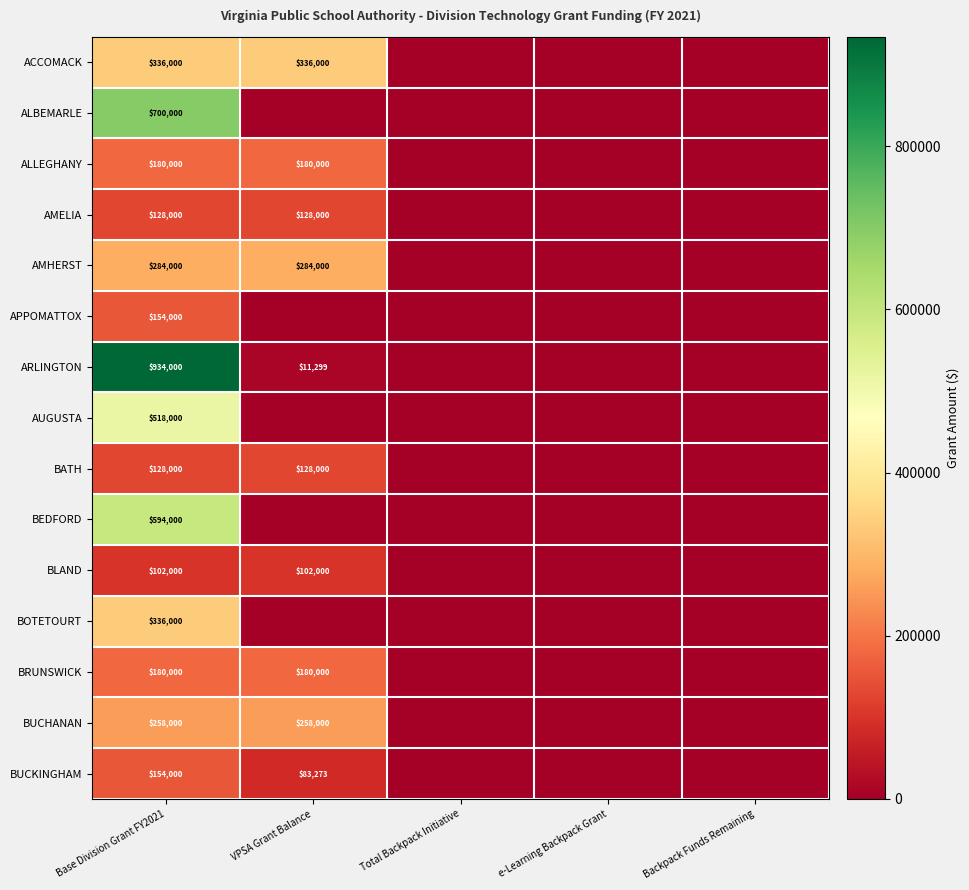

Between e-Learning Backpack Grant and Base Division Grant FY2021, which is larger?

Base Division Grant FY2021